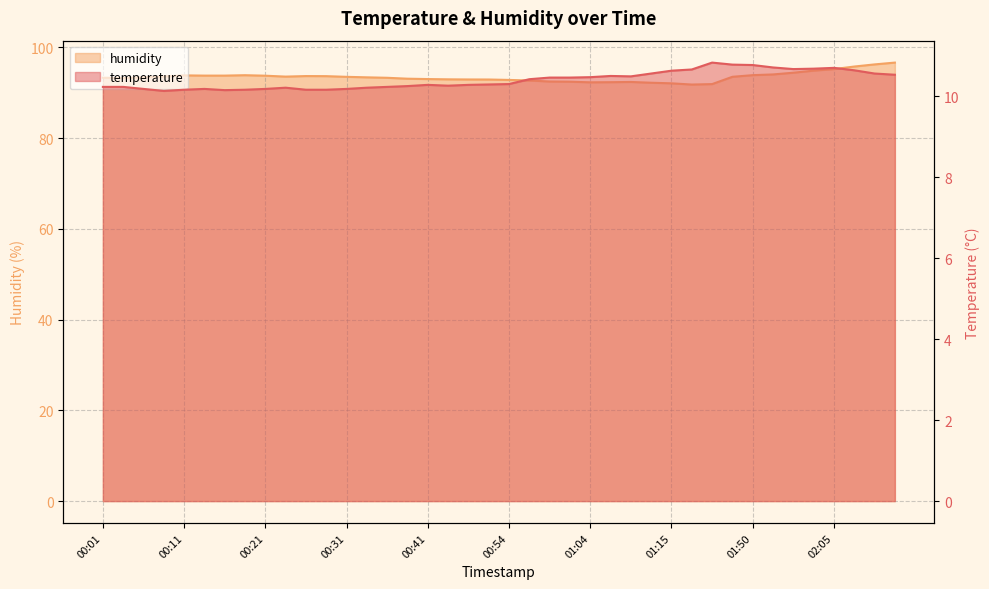

True or false: temperature and humidity cross at least once.

False